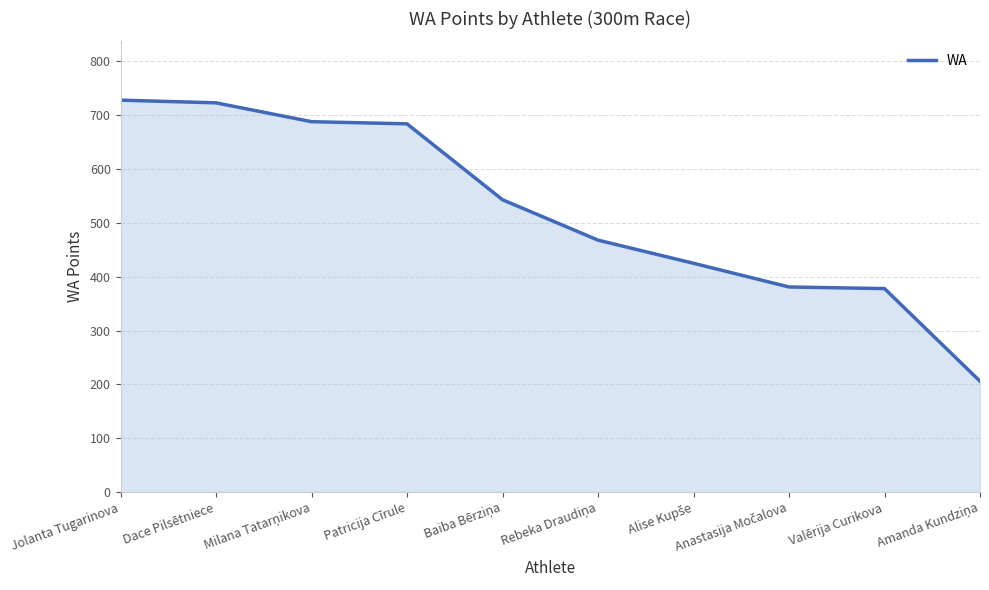

What is the ratio of the value at Dace Pilsētniece to the value at Patricija Cīrule?

1.1